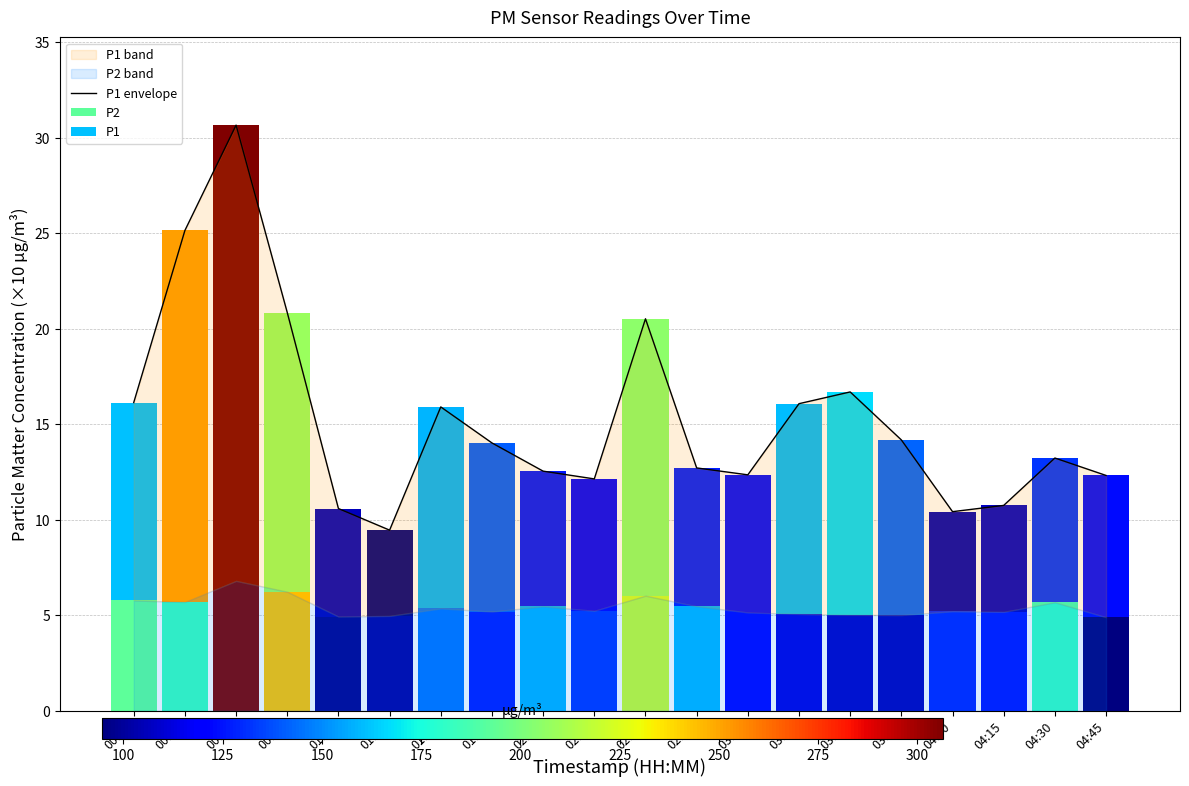

What is the sum of all values?

306.6